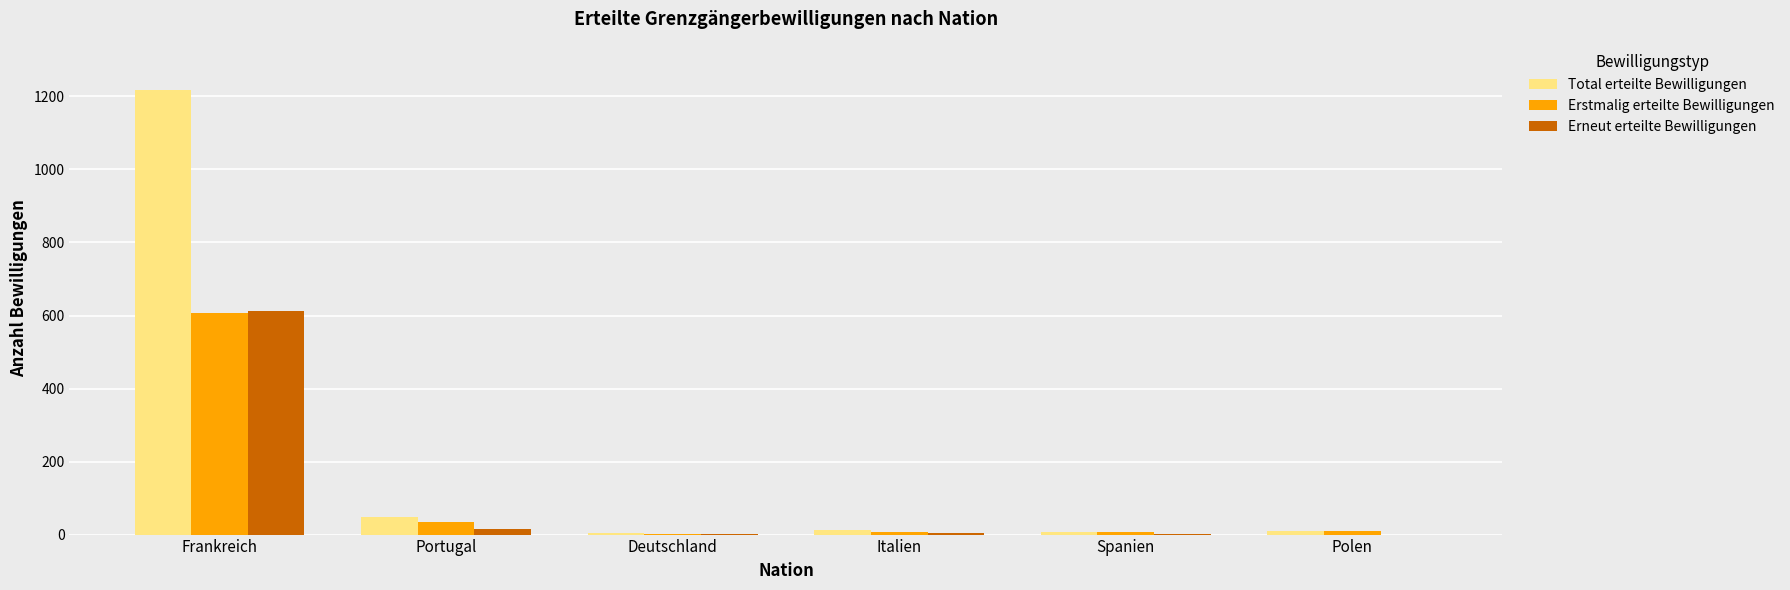

What is the maximum value shown in the chart?

1218